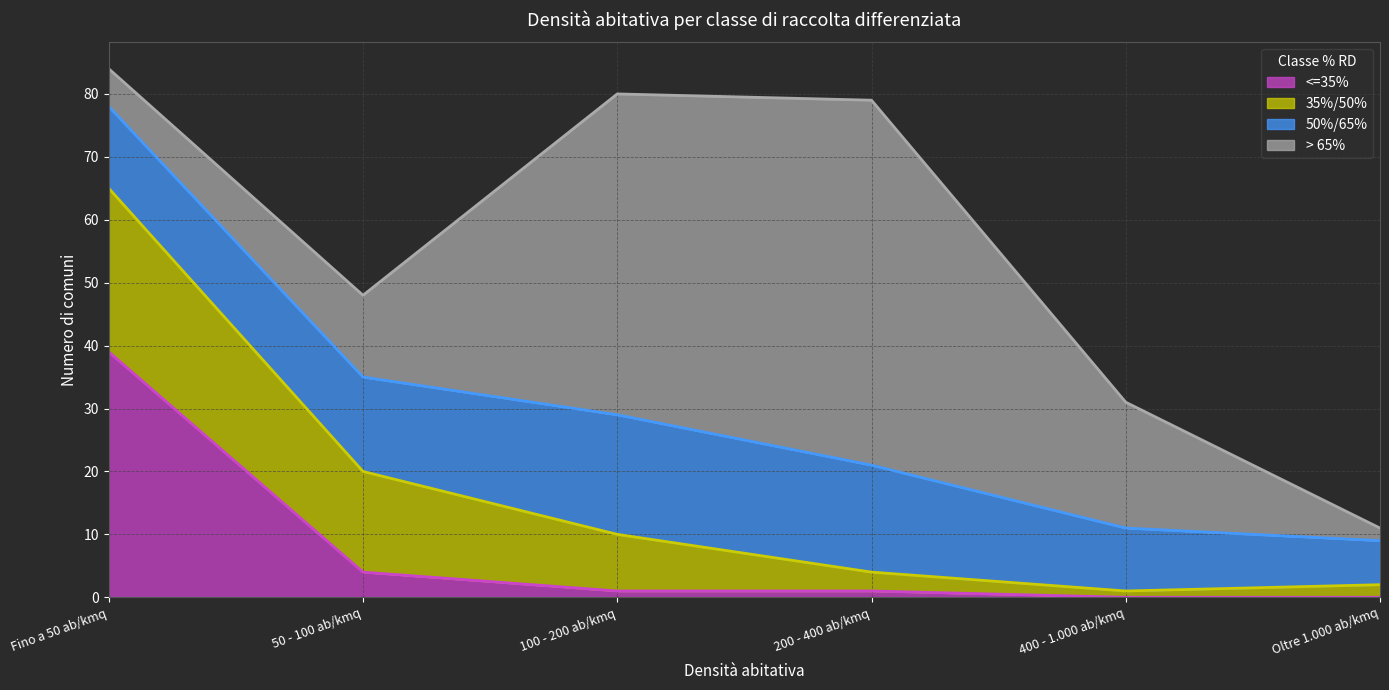

Between 50 - 100 ab/kmq and Oltre 1.000 ab/kmq, which is larger?

50 - 100 ab/kmq